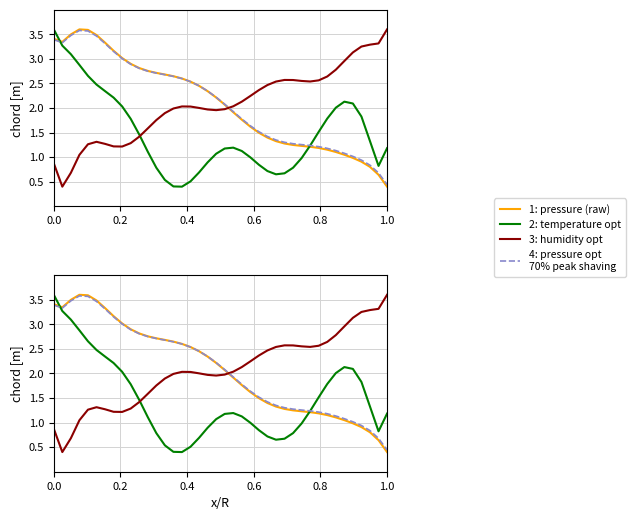

How many series are shown in this chart?

4